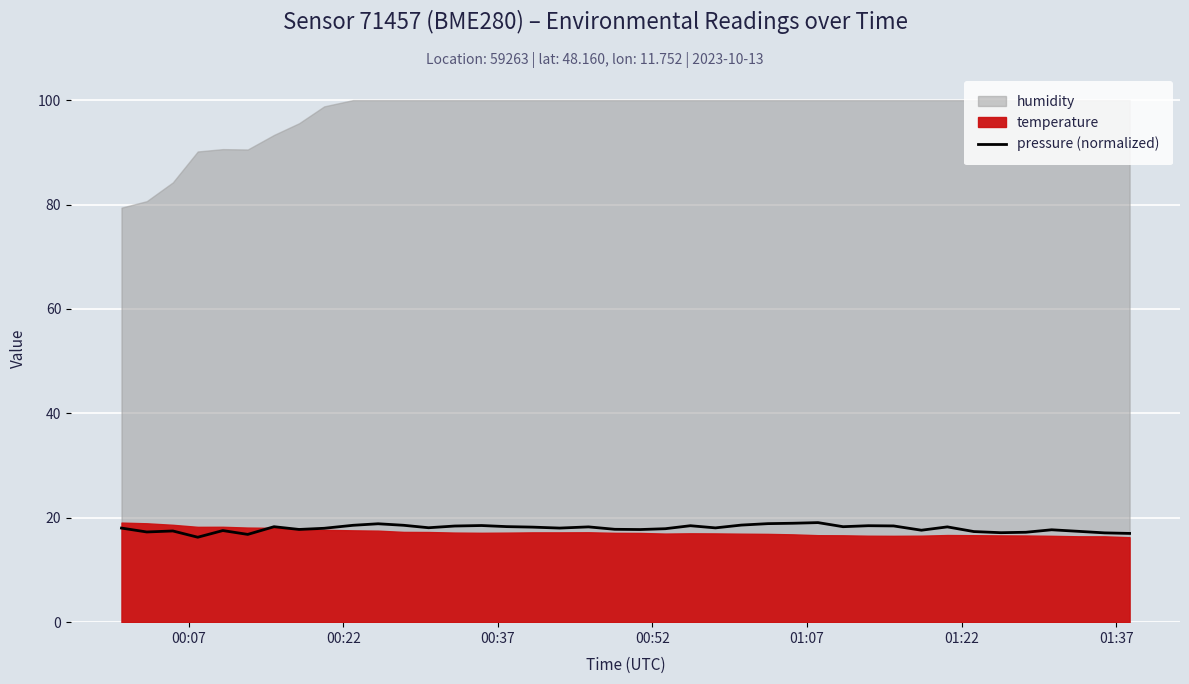

True or false: pressure (normalized) and humidity intersect in this chart.

False